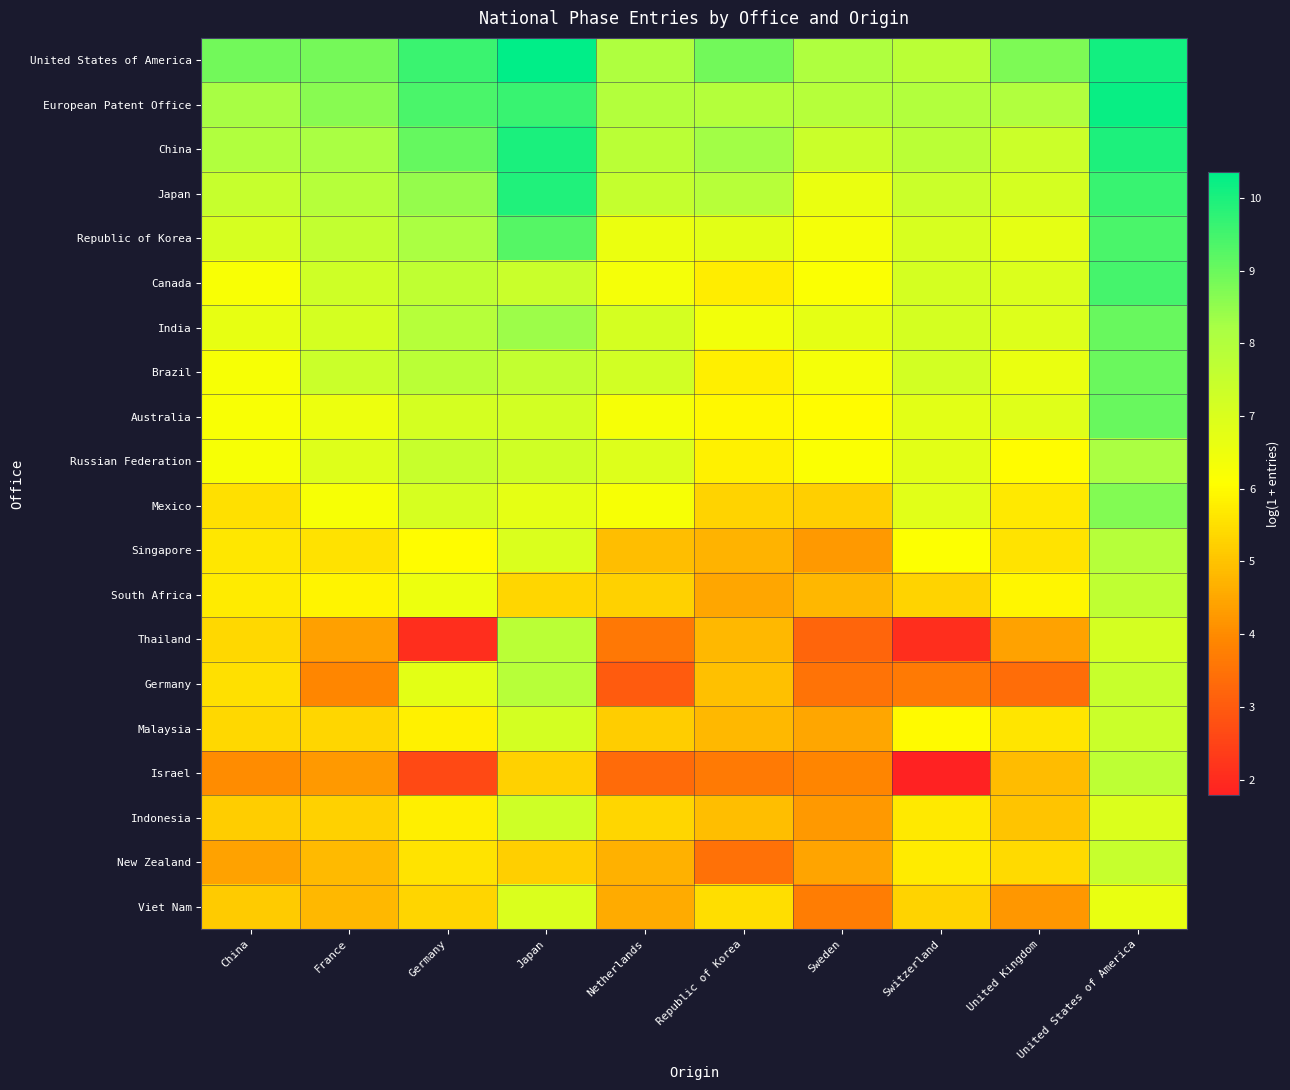

Rank the series at Sweden from highest to lowest value.

United States of America, European Patent Office, China, India, Japan, Brazil, Republic of Korea, Russian Federation, Canada, Australia, Mexico, South Africa, Malaysia, New Zealand, Singapore, Indonesia, Israel, Viet Nam, Germany, Thailand